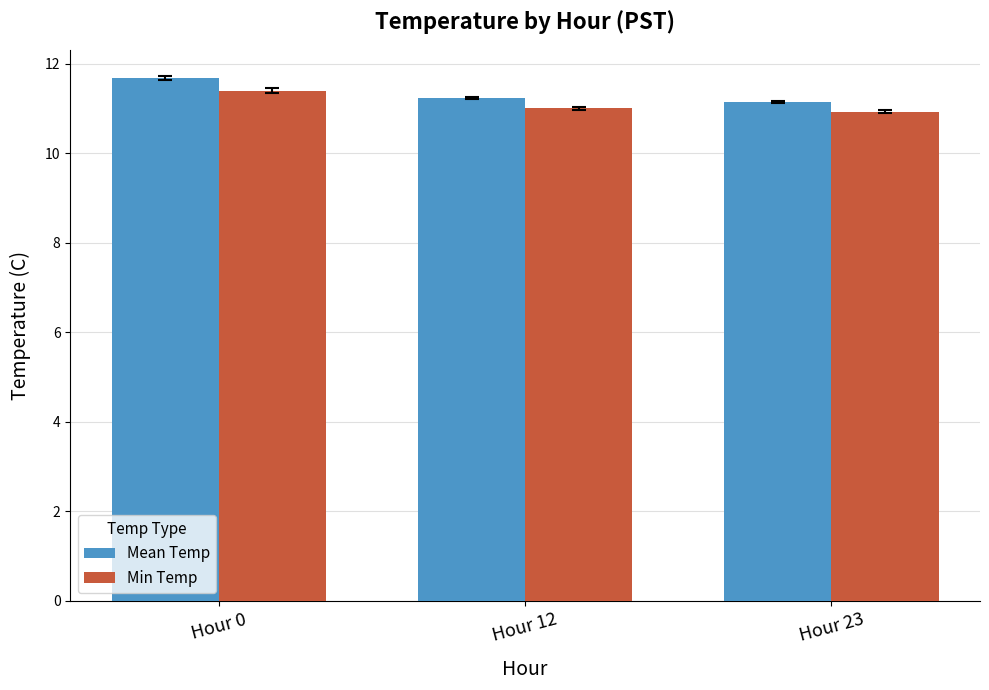

What value does the Min Temp series have at Hour 0?

11.4